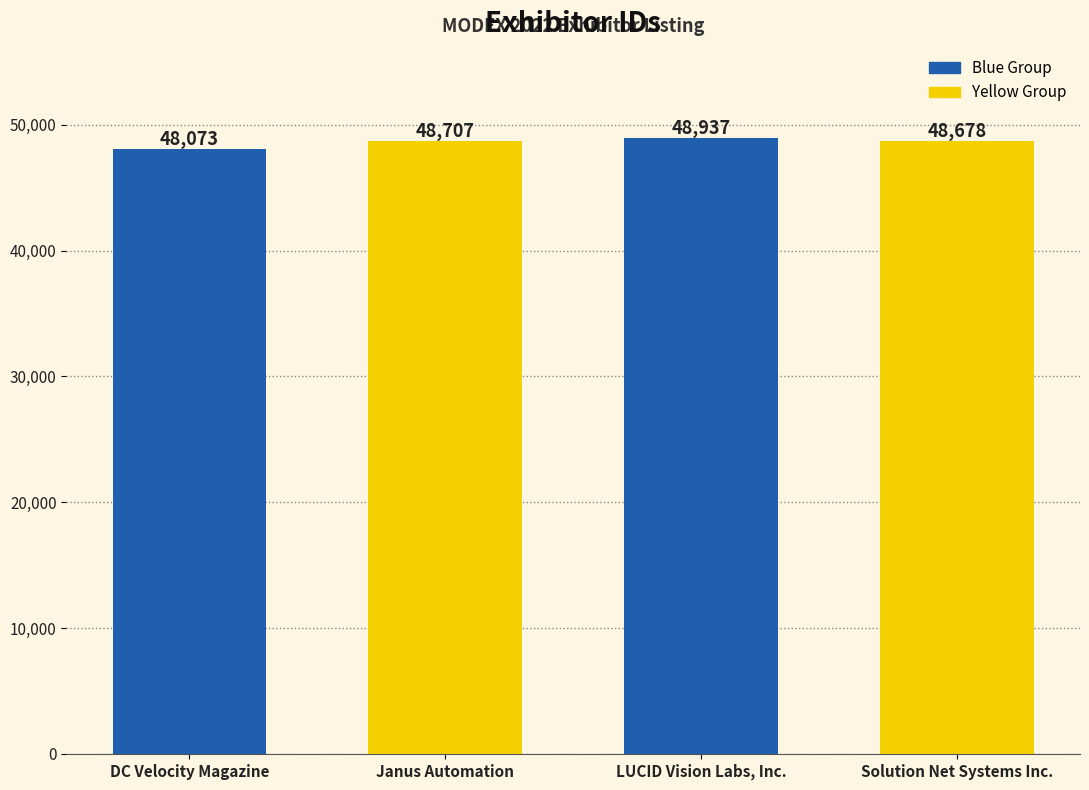

How many data points are above 48707?

1